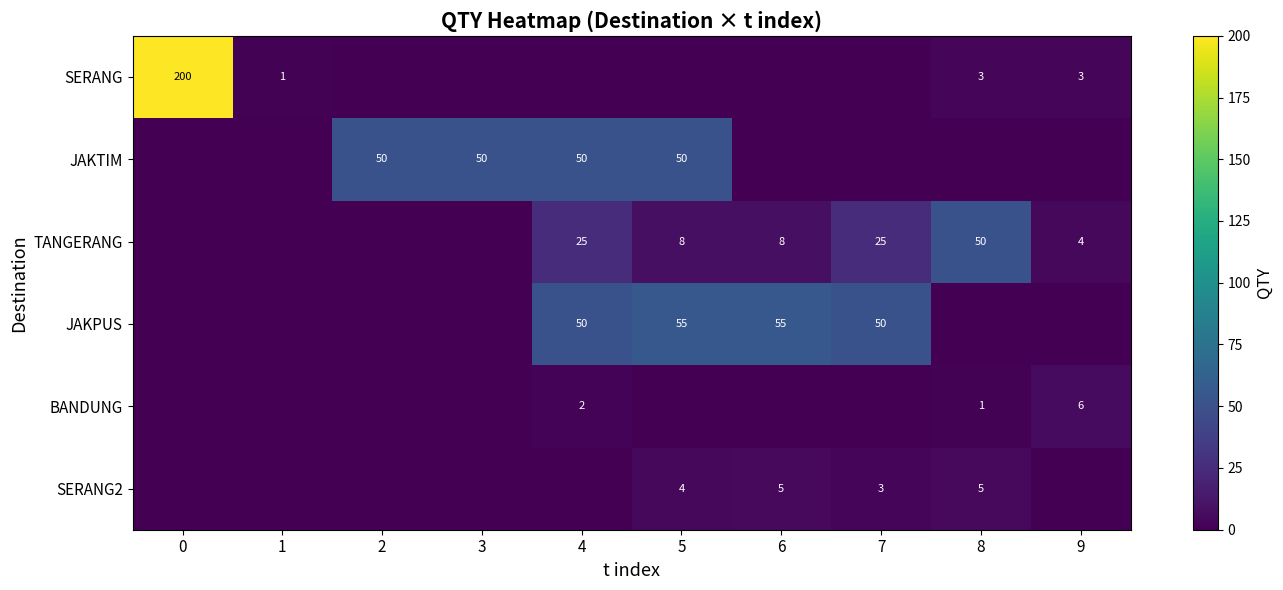

True or false: SERANG2 has a value of 5 at 6.

True